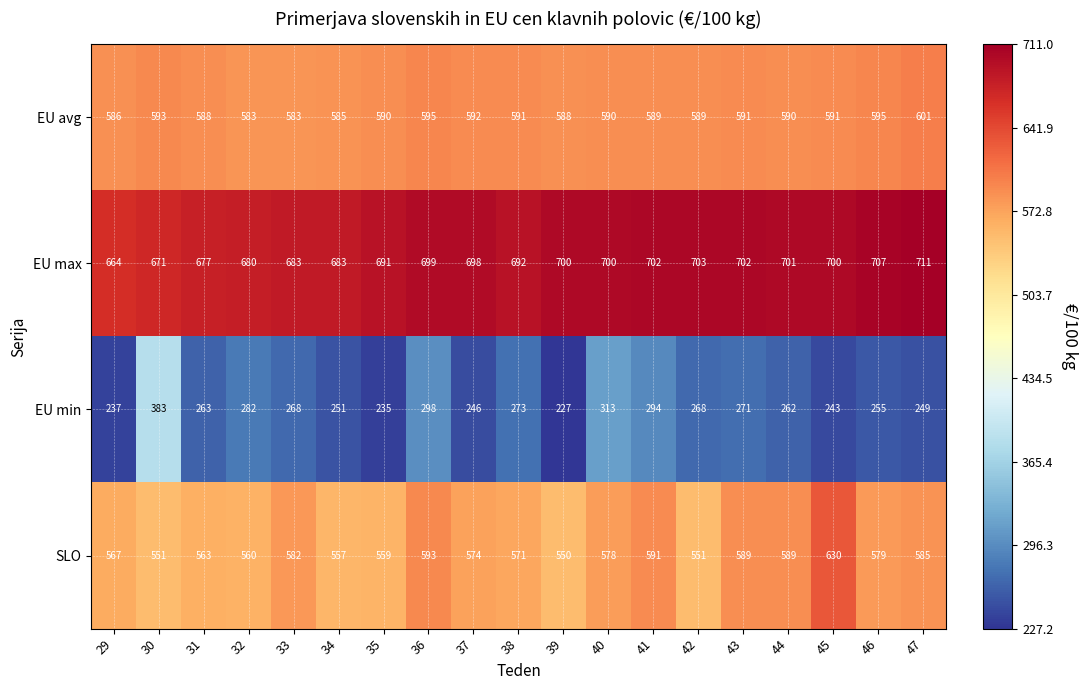

Which label corresponds to the largest value in the chart?

47